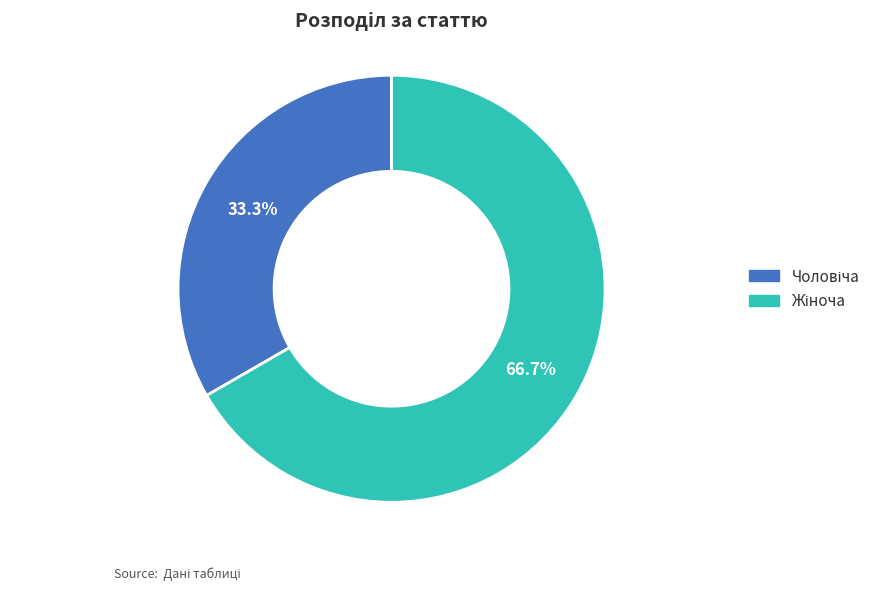

Does any single category account for the majority?

Yes